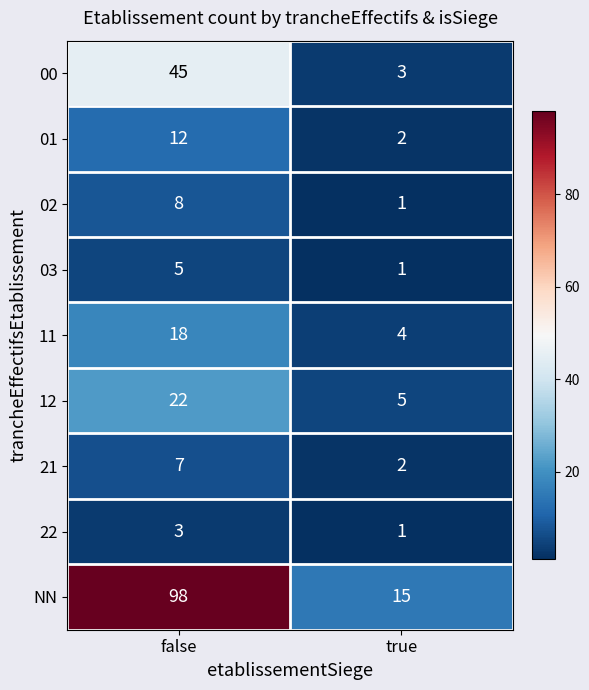

What is the difference between the 12 values at true and false?

17